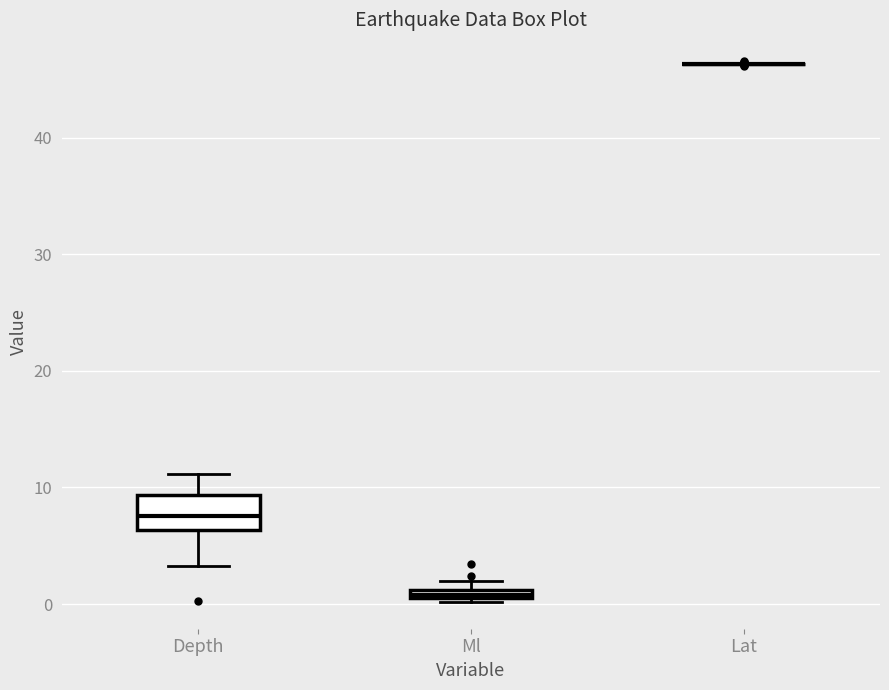

Where is the lower edge of the box for Depth on the y-axis? The values are not printed on the chart, so give them approximately, as read against the axis.

6